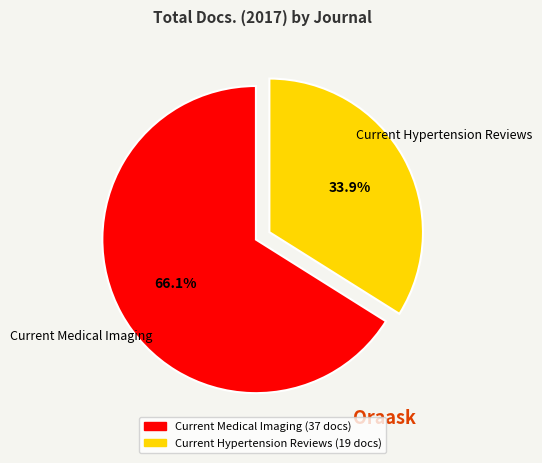

Which has a higher value, Current Hypertension Reviews or Current Medical Imaging?

Current Medical Imaging